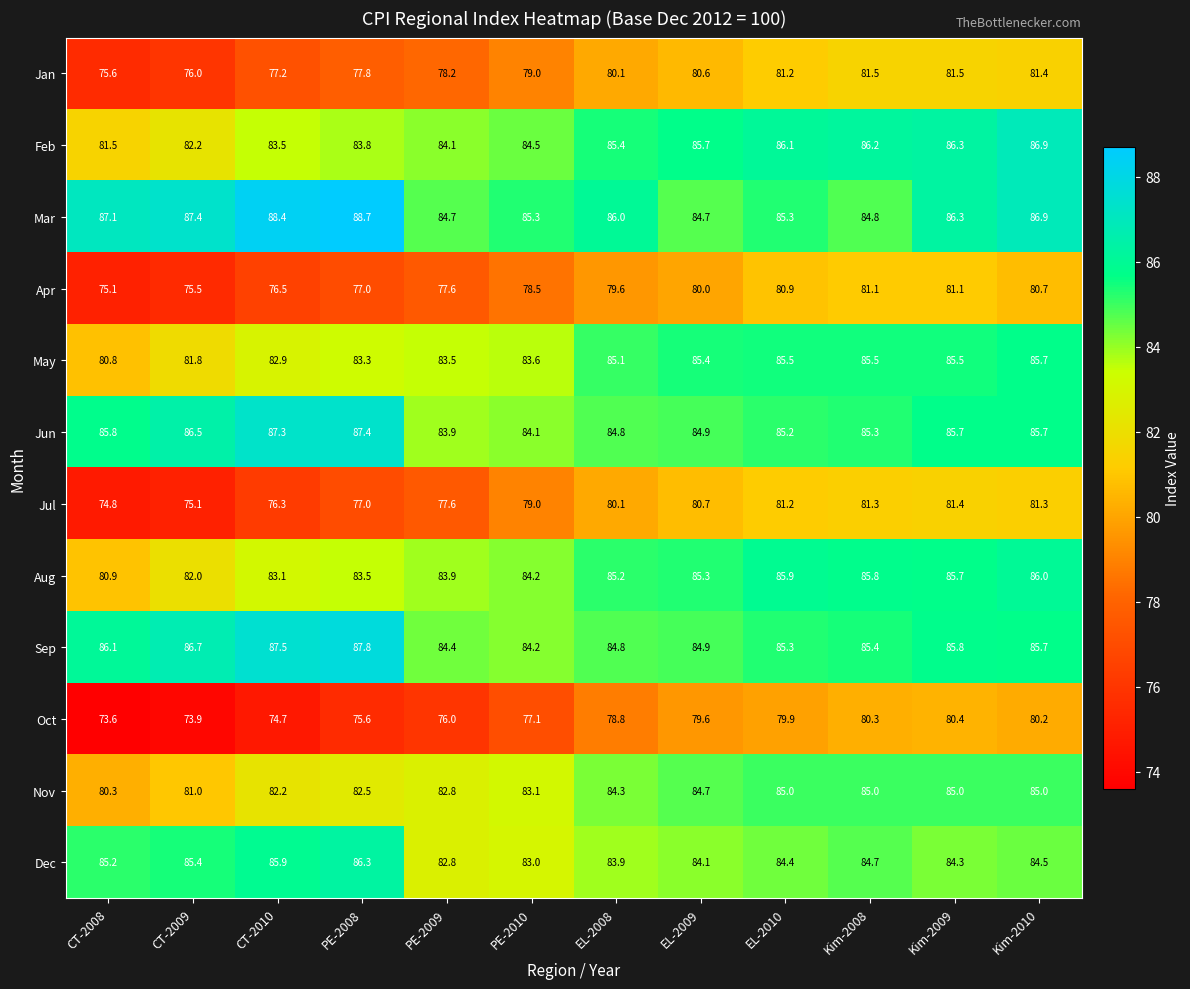

How many data points in Apr are less than 79?

6